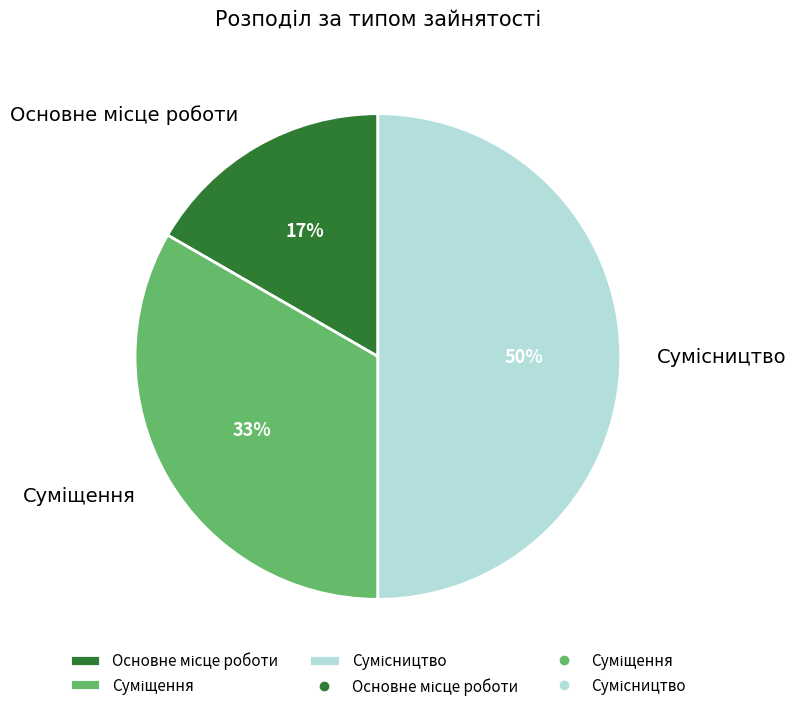

To the nearest percent, what is the difference between the largest and smallest slice percentages?

33%